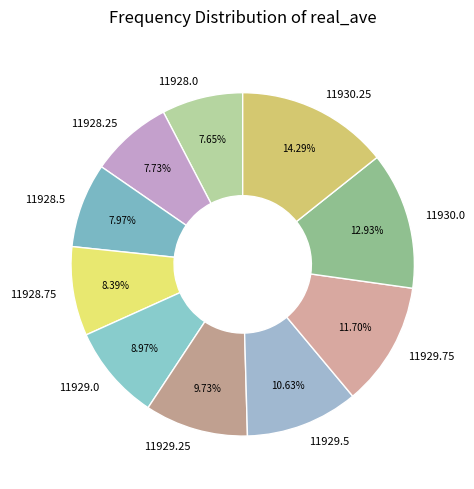

Is 11929.25 the majority of the pie?

No